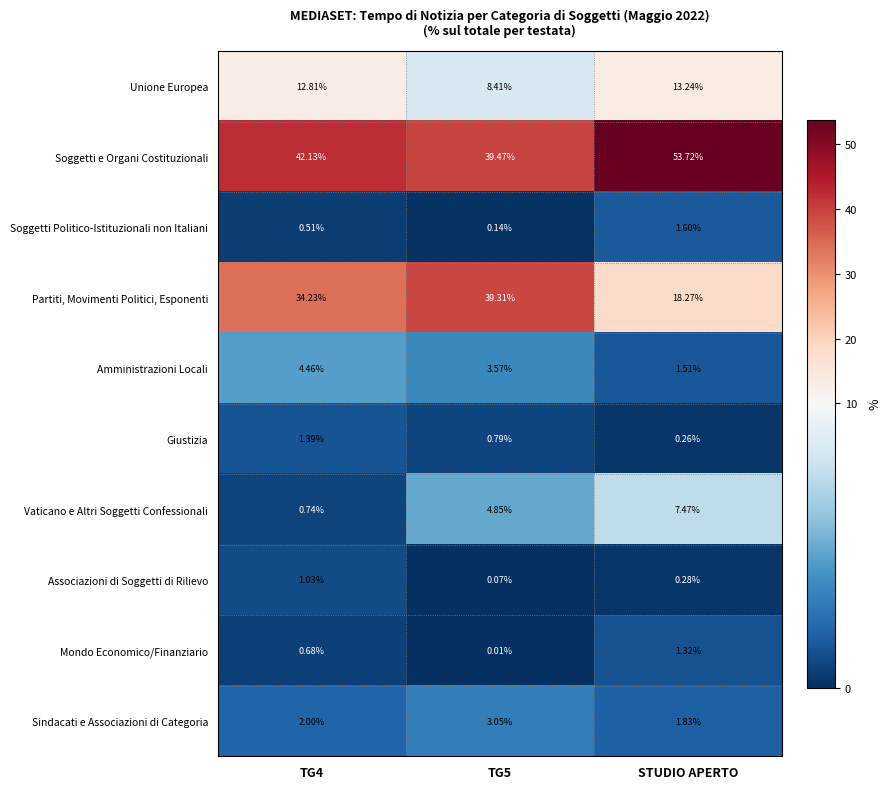

What is the greatest value displayed?

53.7